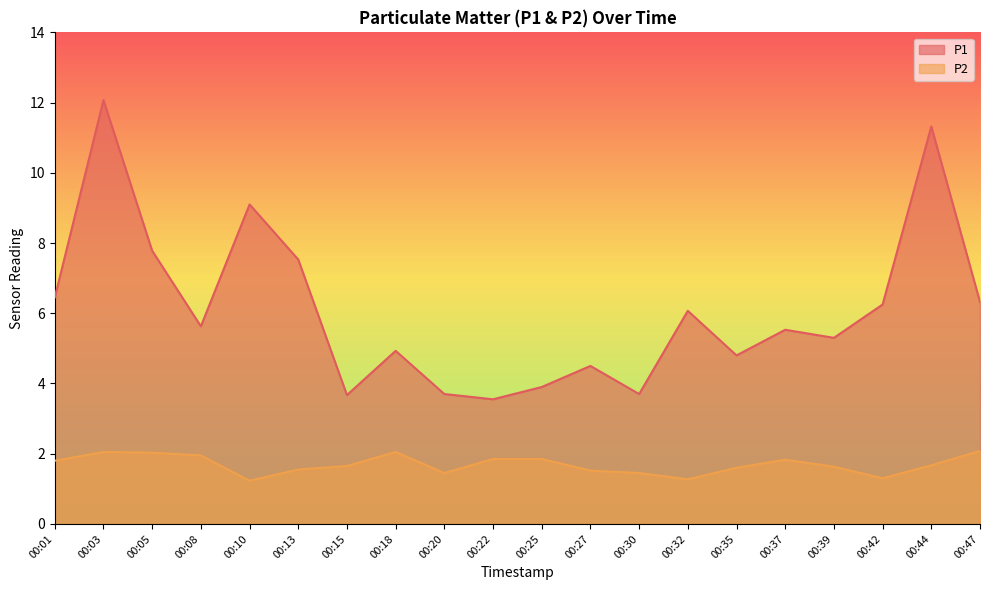

What is the total value across all series at 00:44?

13.0